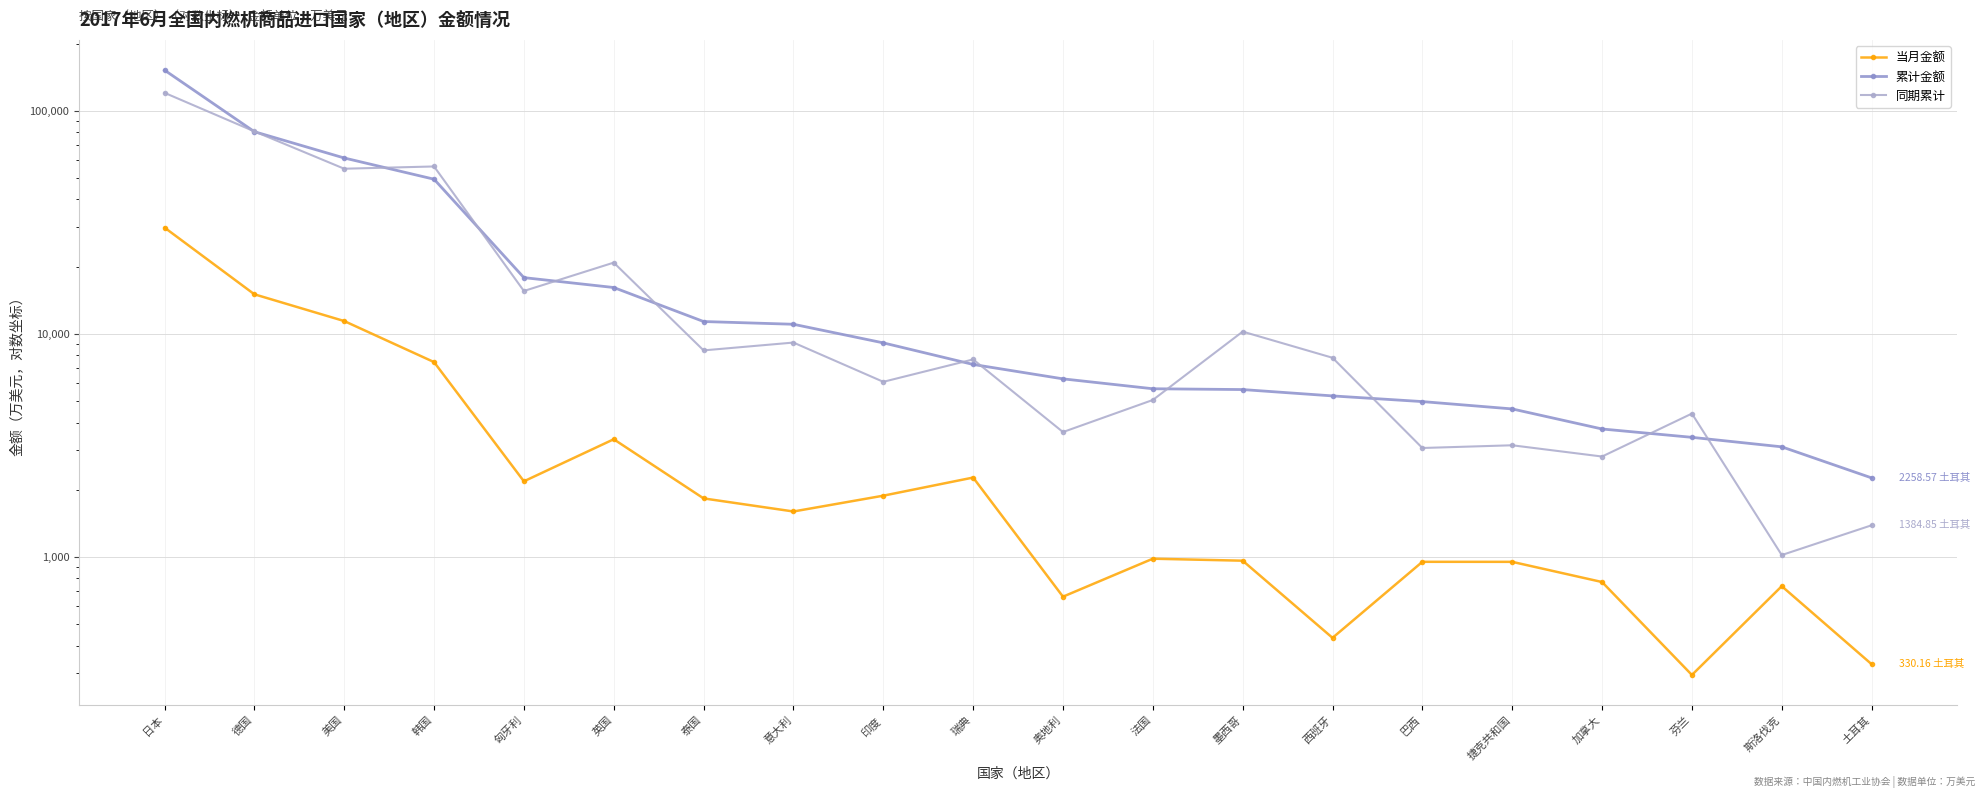

Count the number of data series in this chart.

3